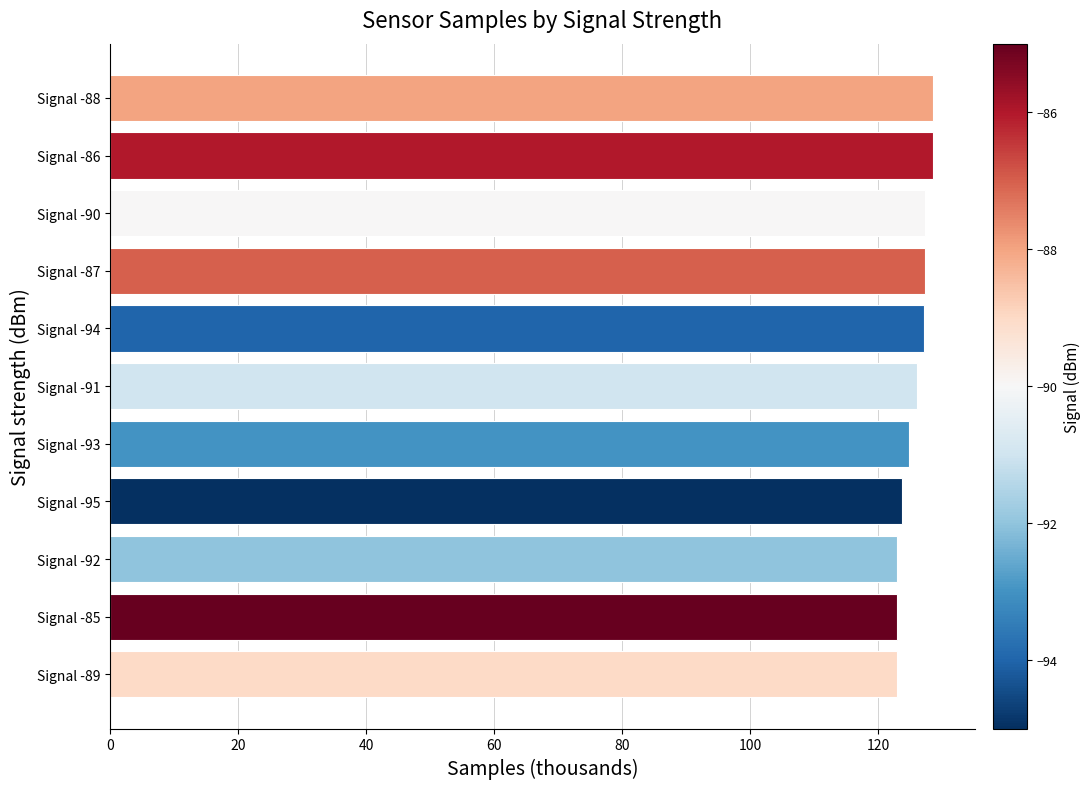

How many bars are there in total?

11